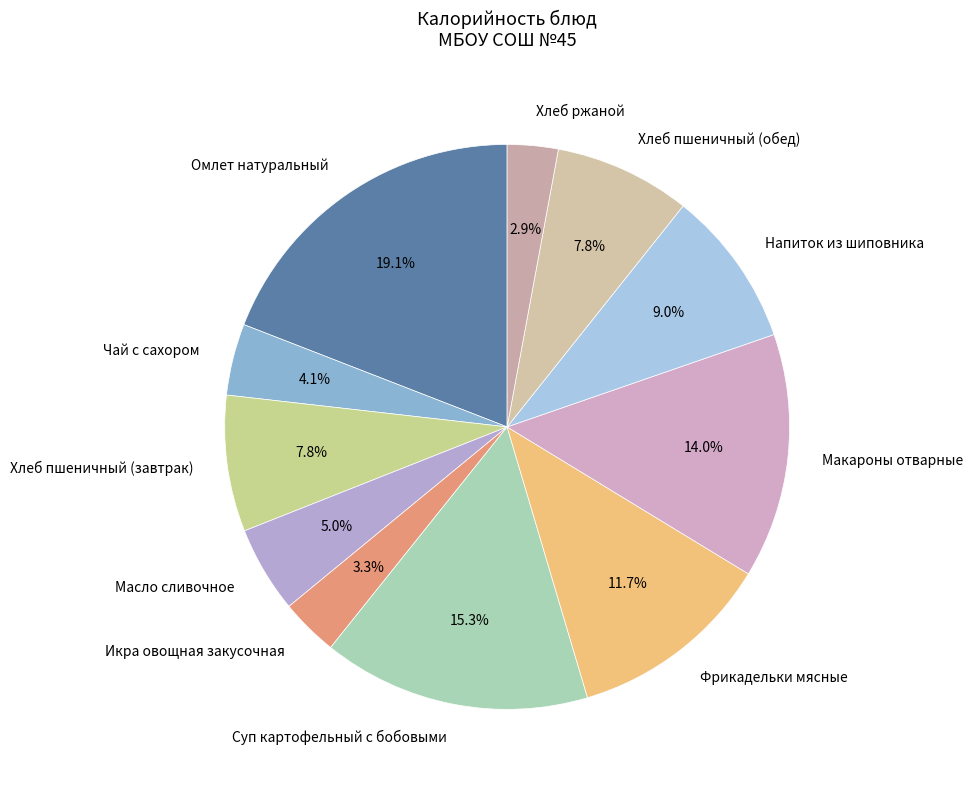

Count the number of slices in the pie.

11